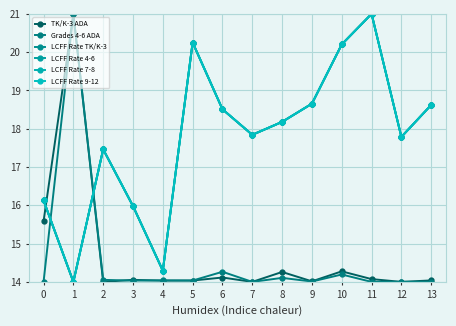

Does the chart have visible grid lines?

Yes